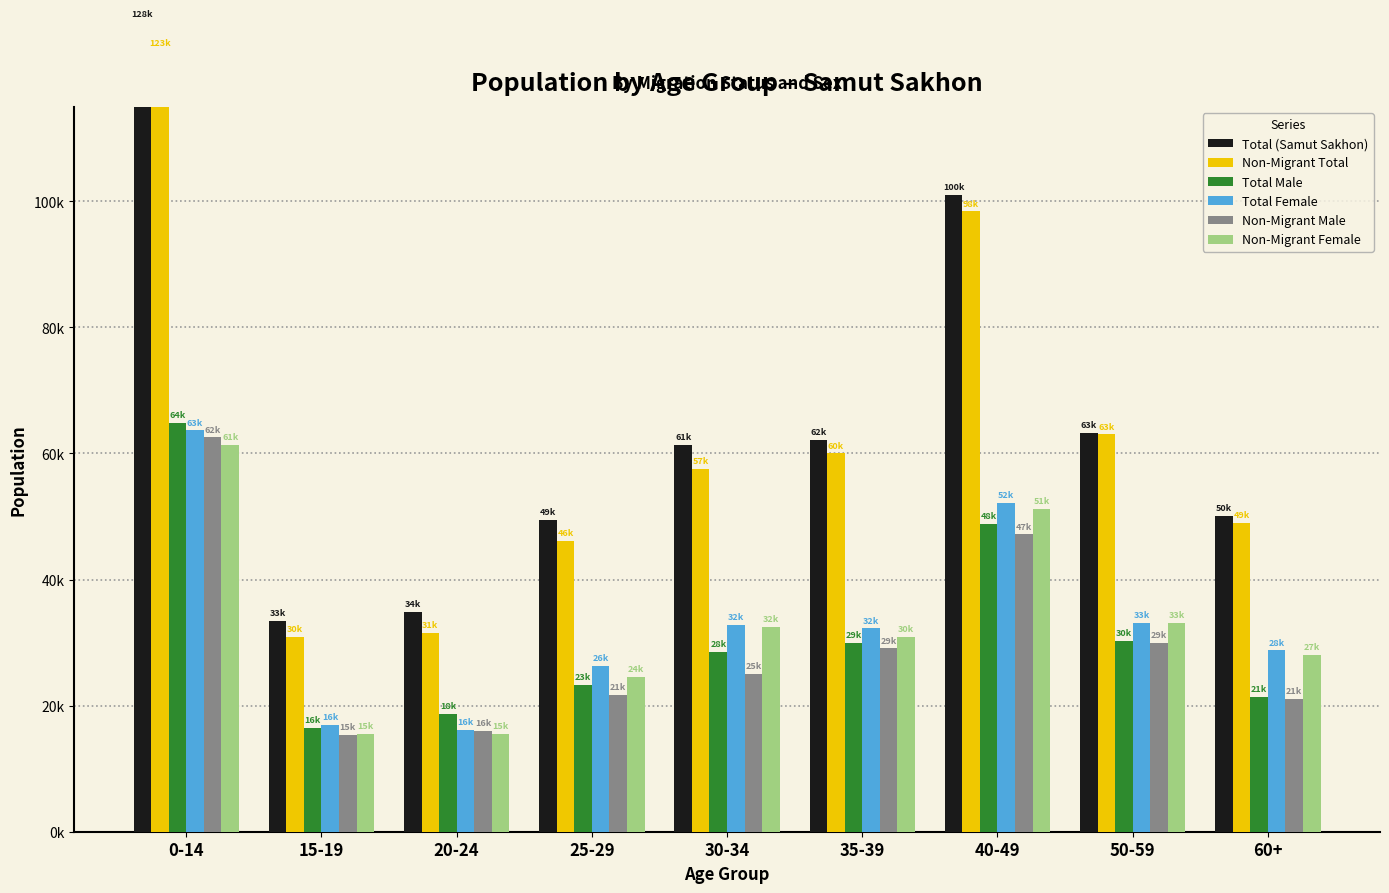

How many bars are there in each group?

6